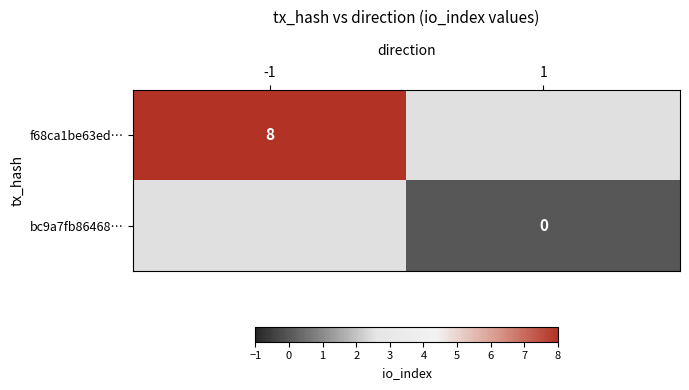

True or false: f68ca1be63ed… has a value of 8 at -1.

True